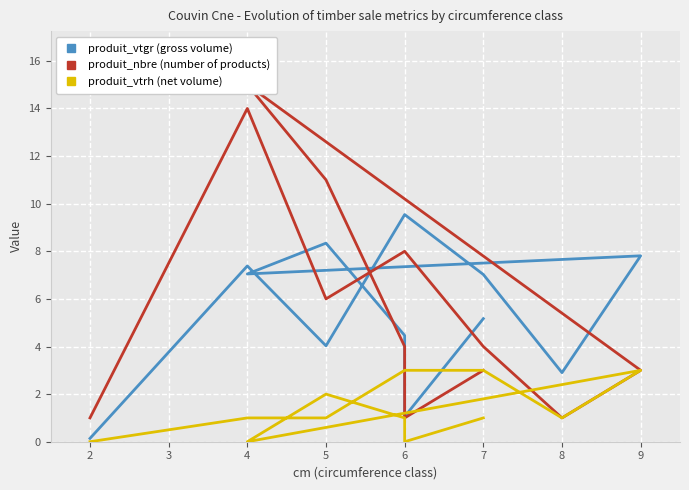

Rank the series at 2 from highest to lowest value.

produit_nbre (number of products), produit_vtgr (gross volume), produit_vtrh (net volume)